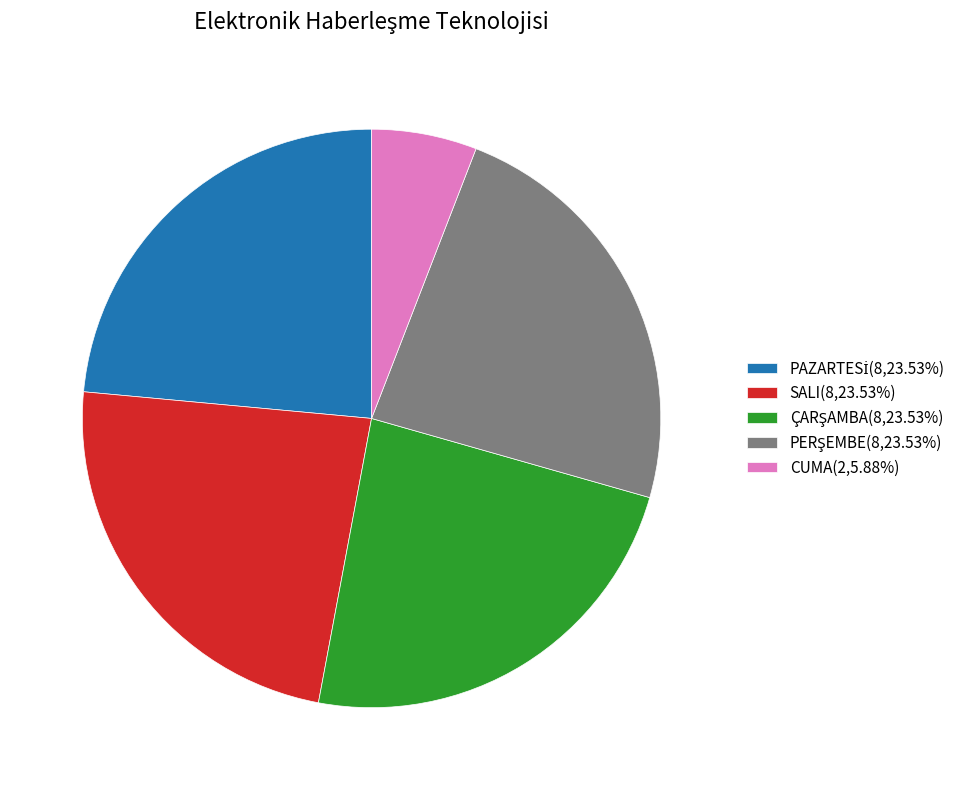

How many slices are in this pie chart?

5